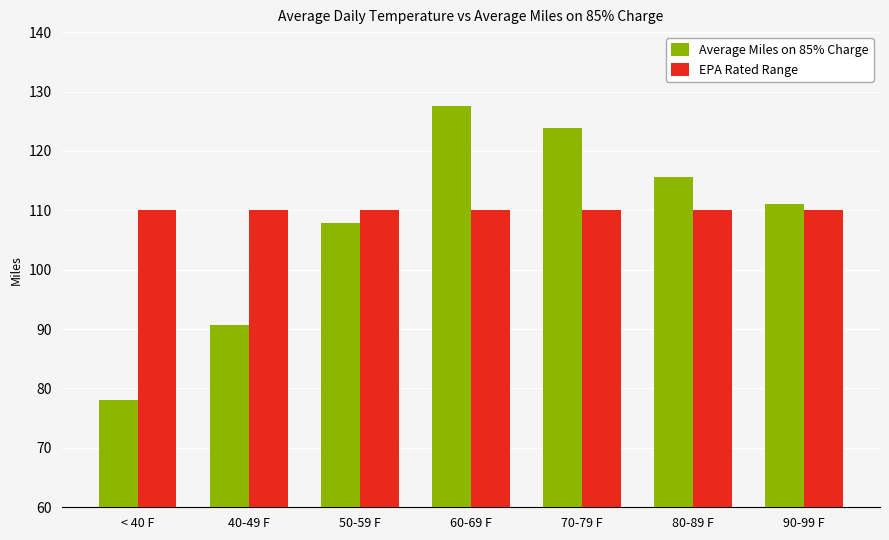

What is the average value of the Average Miles on 85% Charge series?

107.8